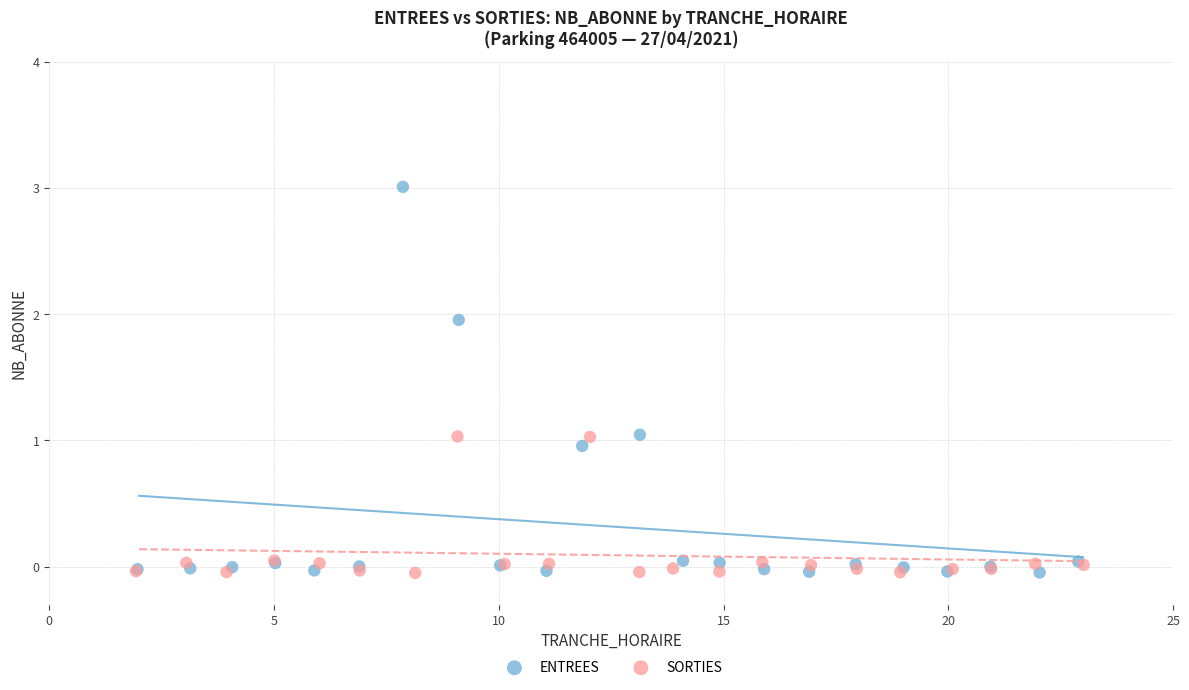

Which series contains the highest Y value?

ENTREES